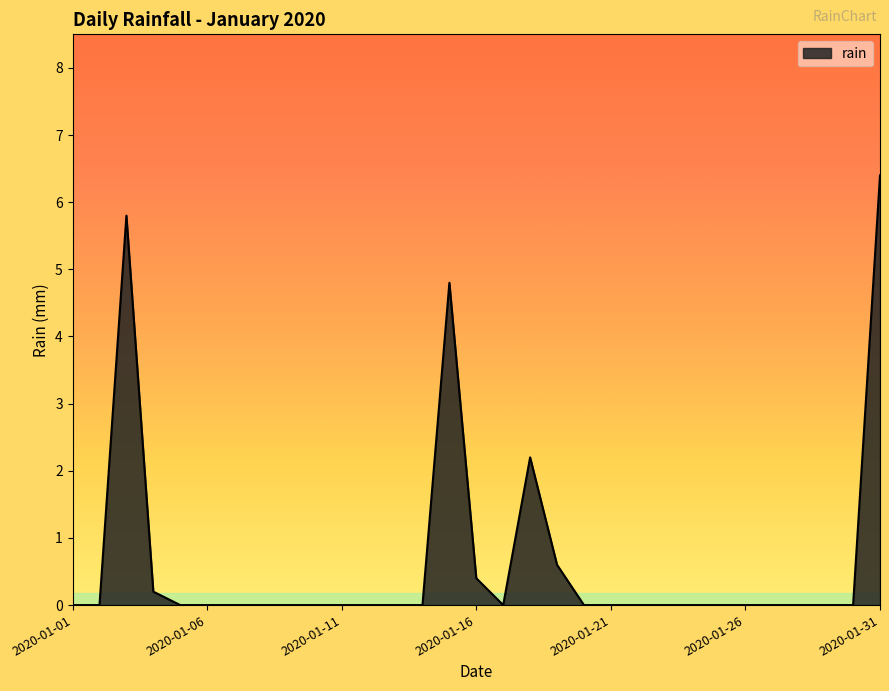

Count the number of categories in the chart.

31